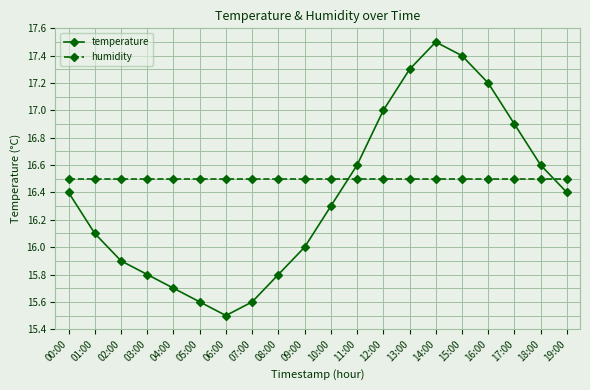

What is the average value of the temperature series?

16.4